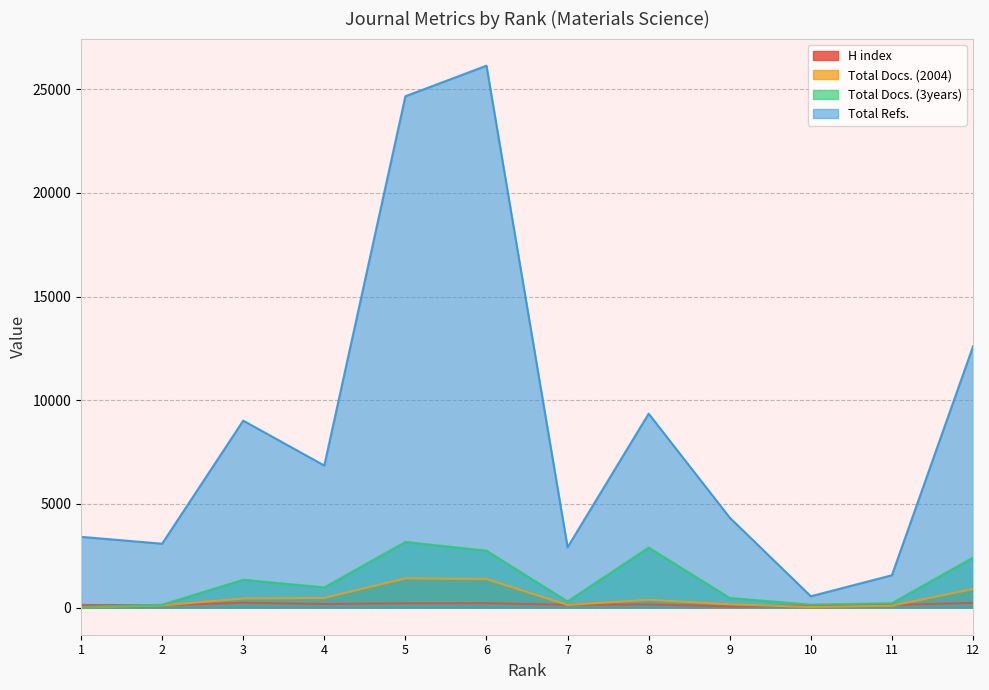

True or false: H index and Total Docs. (3years) cross at least once.

True